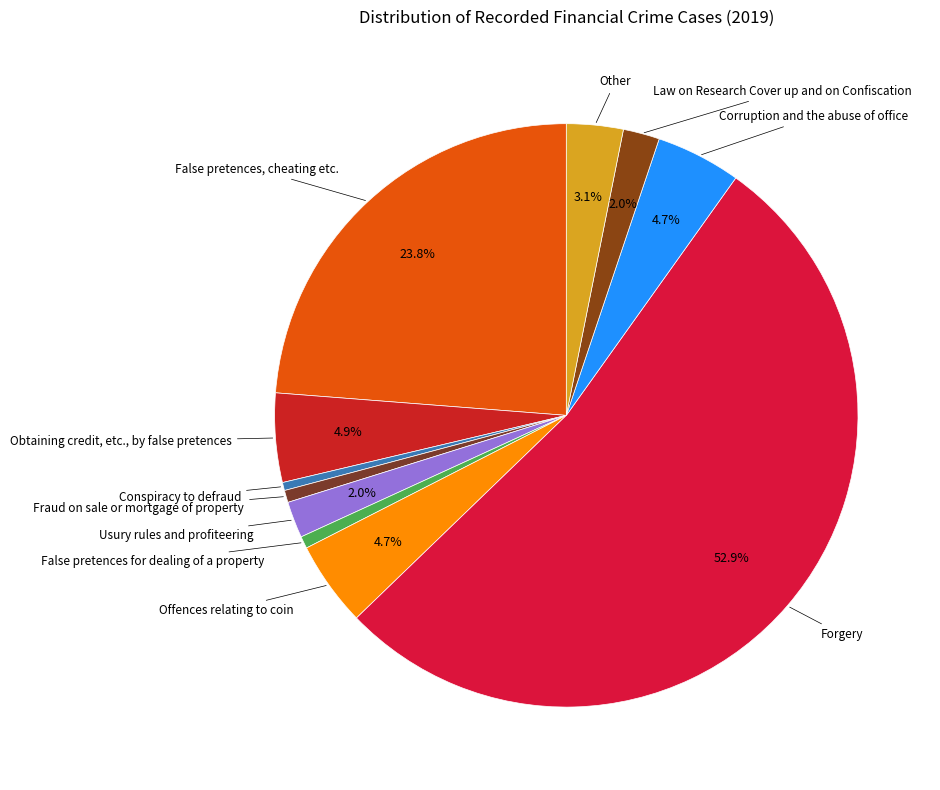

Does any single category account for the majority?

Yes